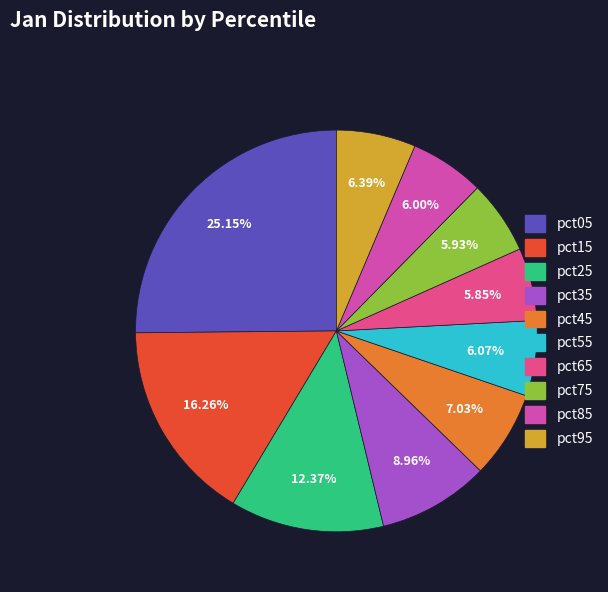

How much of the chart is everything except pct35?

91.0%